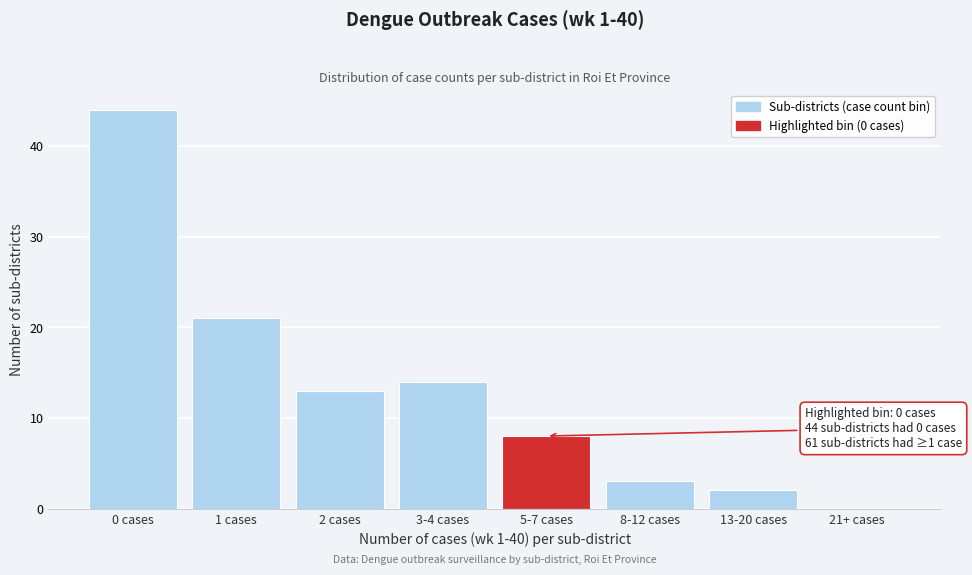

Reading left to right, extract all data points from this chart.

0 cases=44	1 cases=21	2 cases=13	3-4 cases=14	5-7 cases=8	8-12 cases=3	13-20 cases=2	21+ cases=0